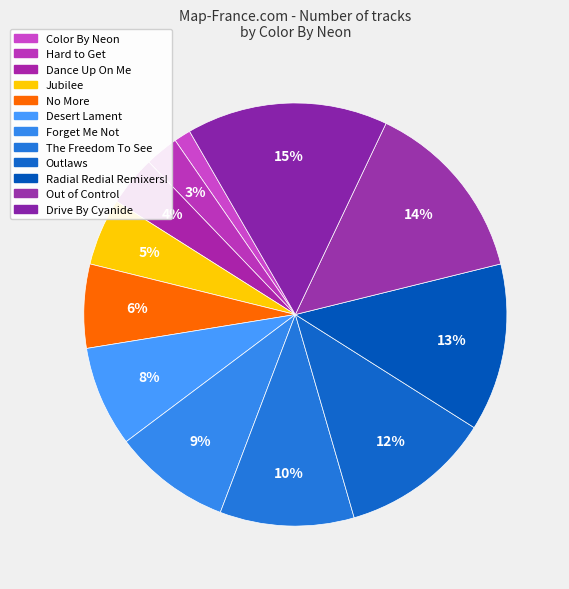

What percentage is the The Freedom To See slice, to the nearest percent?

10%